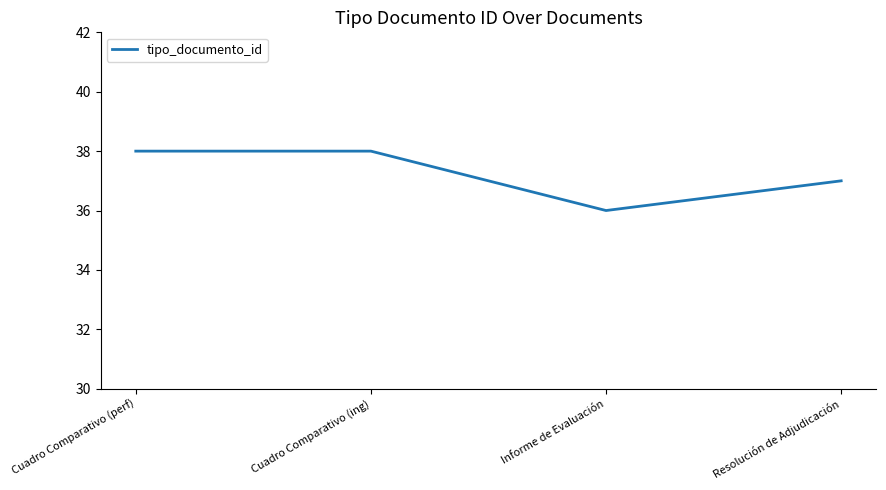

How many values are below 38?

2